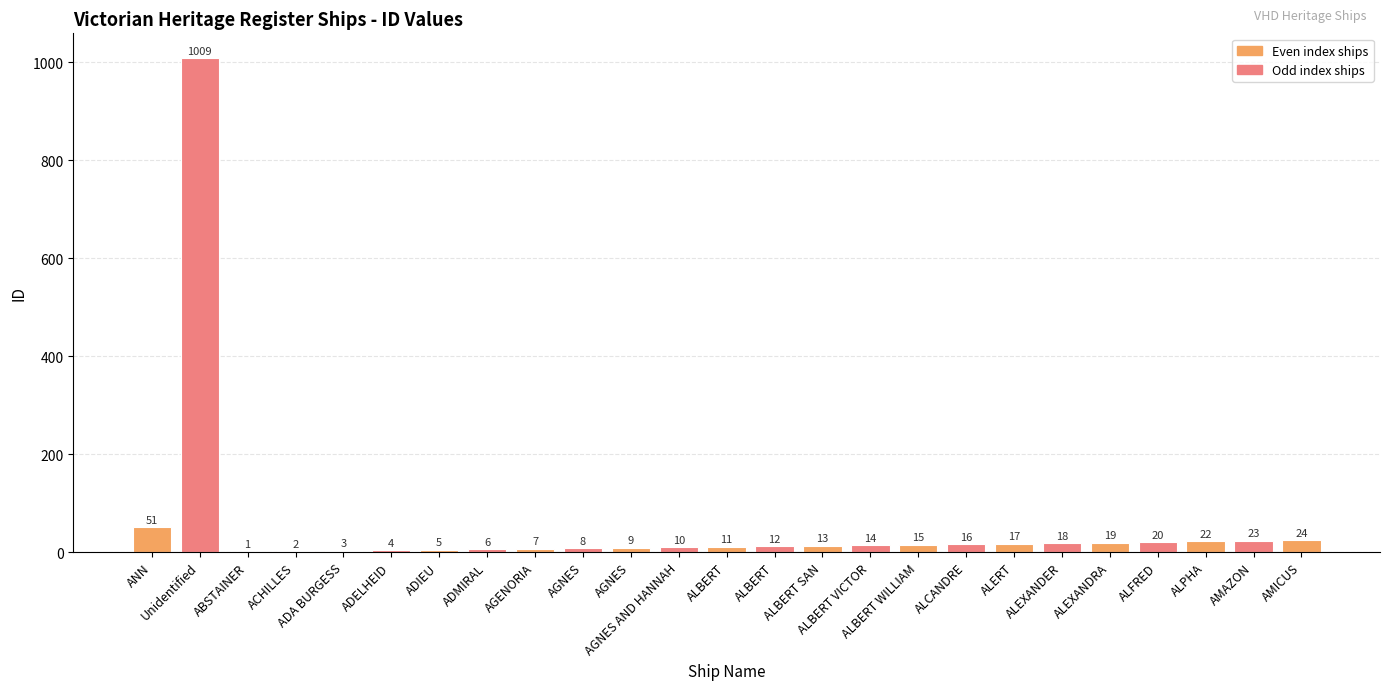

What is the label of the 25th bar from the left?

AMICUS